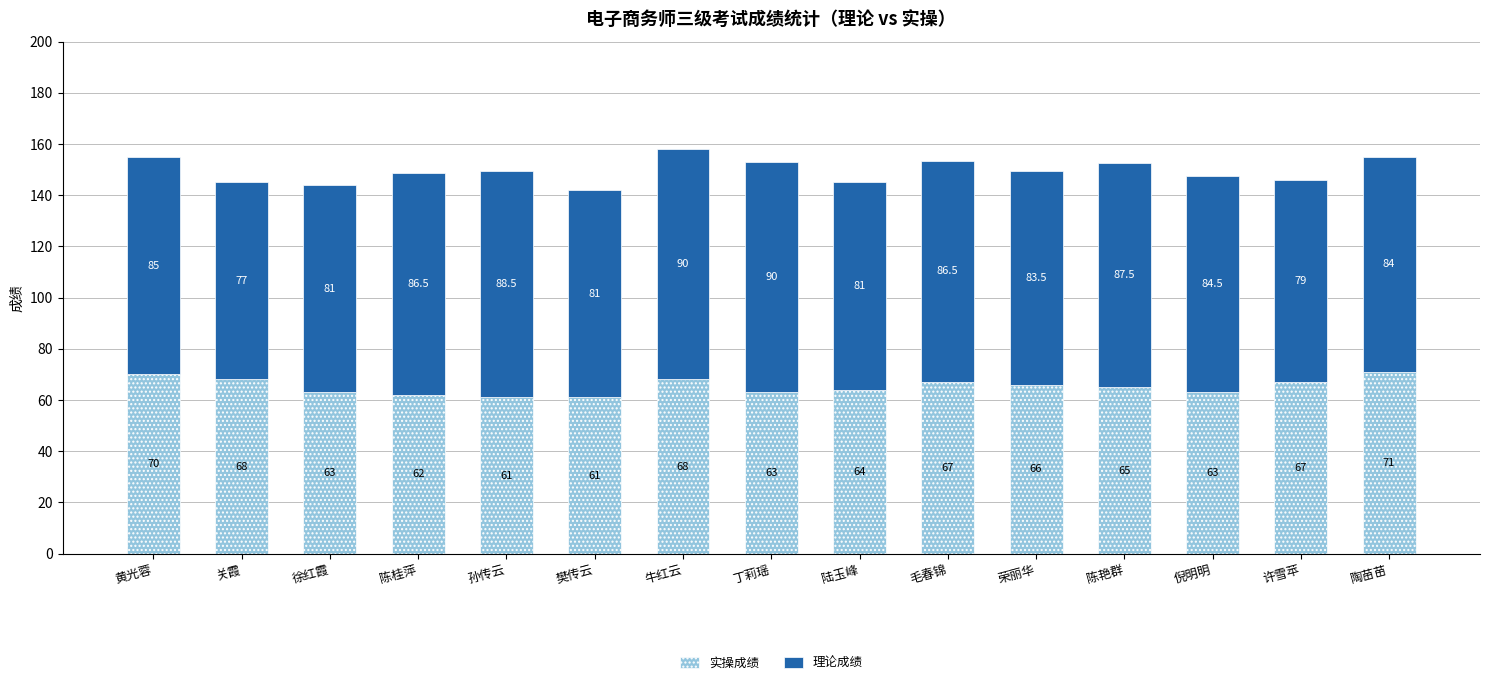

The value of 实操成绩 at 荣丽华 is 29.2. True or false?

False